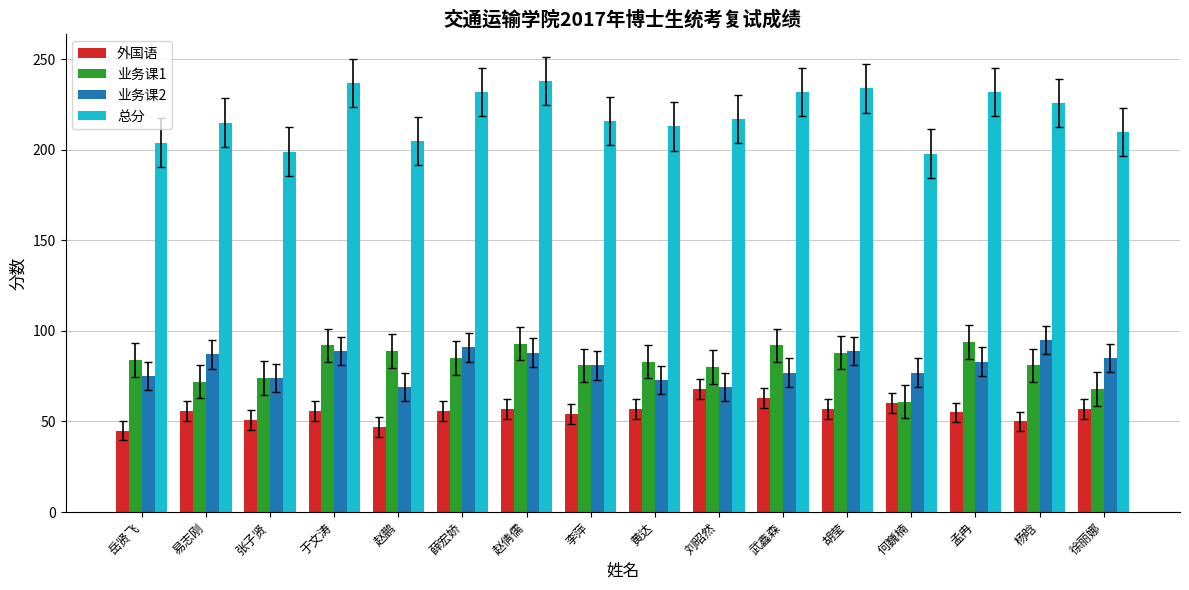

What is the difference between the maximum and second lowest values in the 业务课2 series?

26